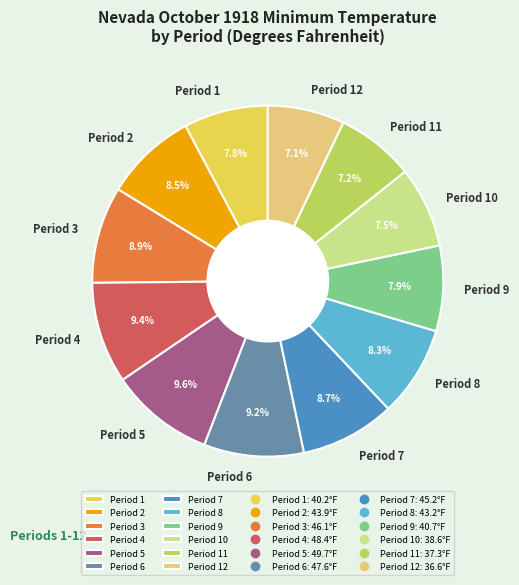

The Period 12 slice represents 7% of the pie. True or false?

True